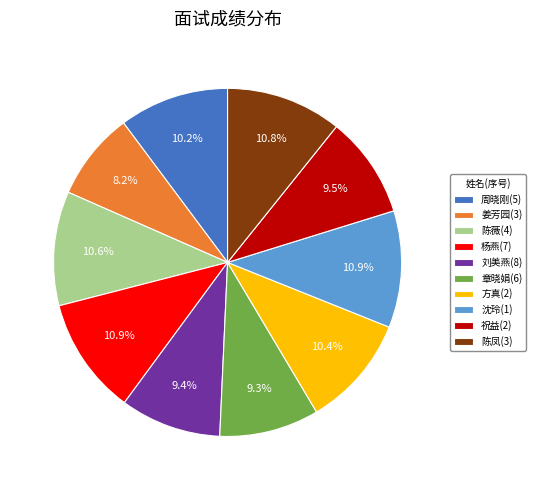

What percentage is the 陈凤(3) slice, to the nearest percent?

11%